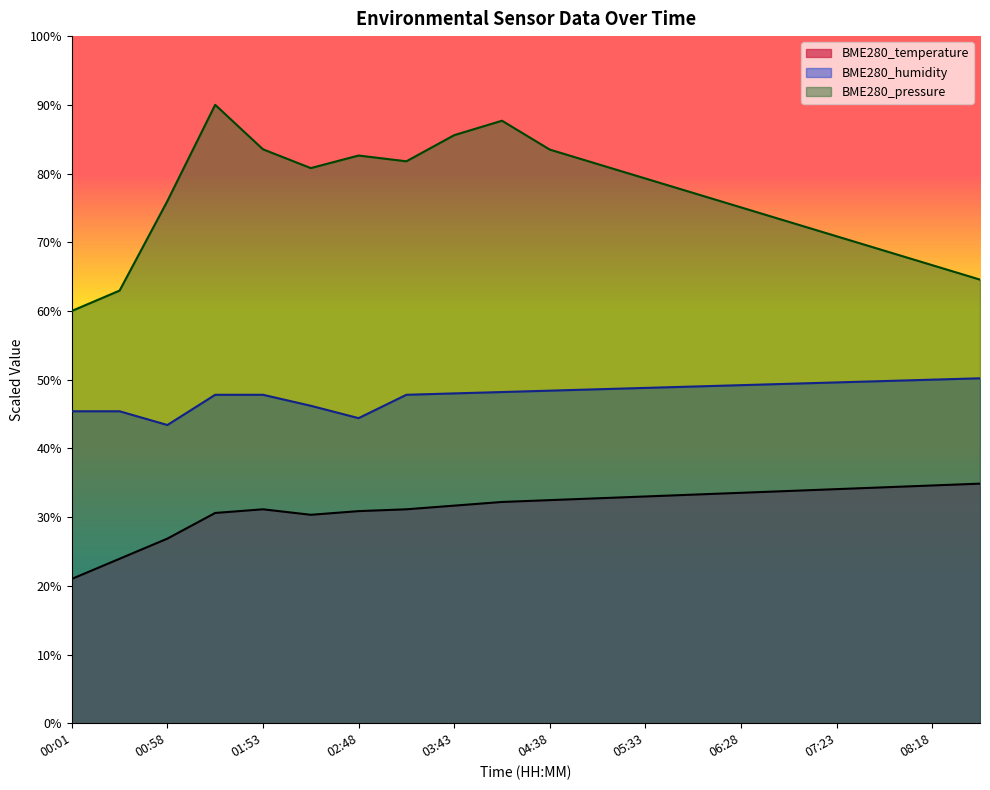

The value of BME280_pressure at 02:20 is 80.8. True or false?

True